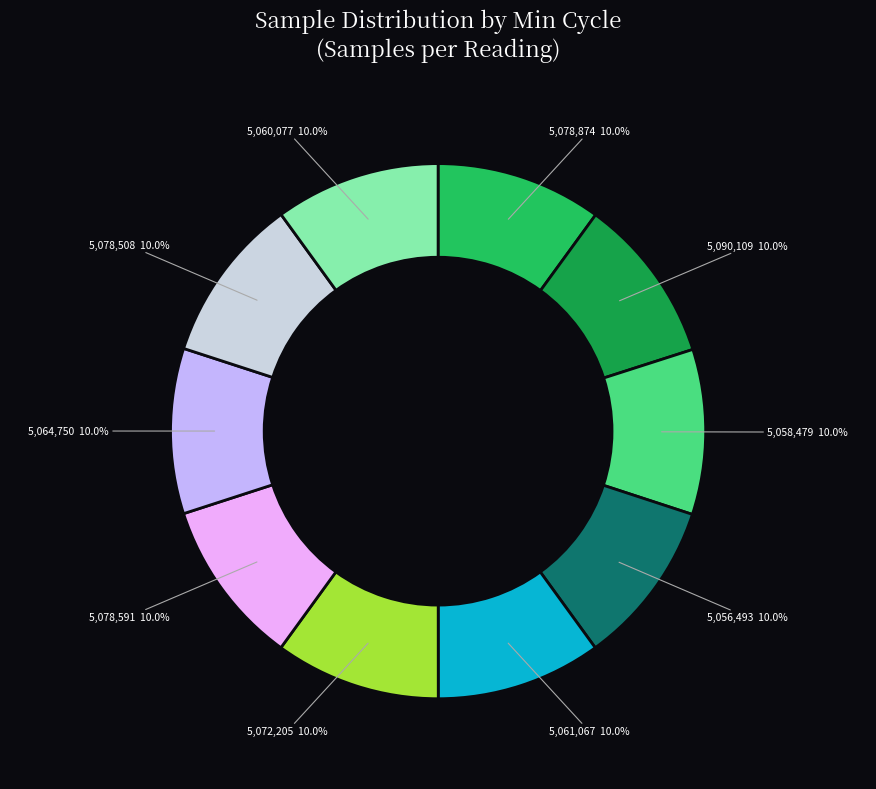

Is there any slice that represents more than half of the pie?

No